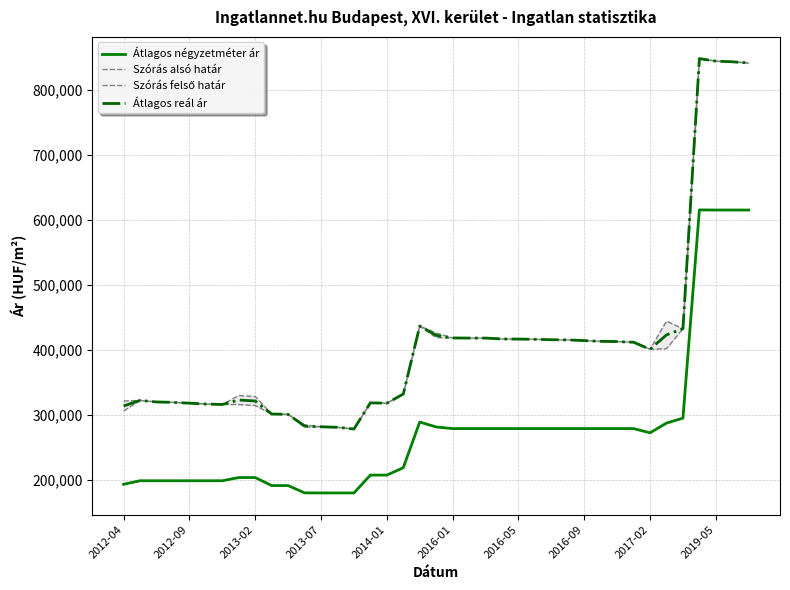

True or false: Szórás felső határ has a value of 415678 at 26.

True